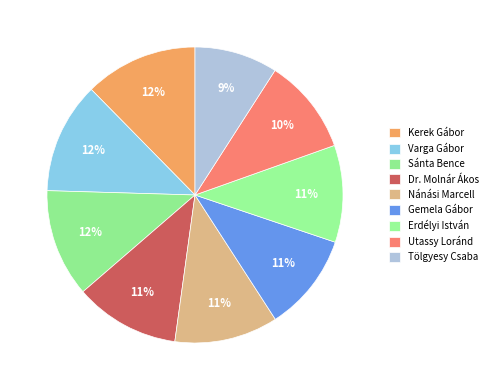

Is it true that Tölgyesy Csaba is 9% of the pie?

True